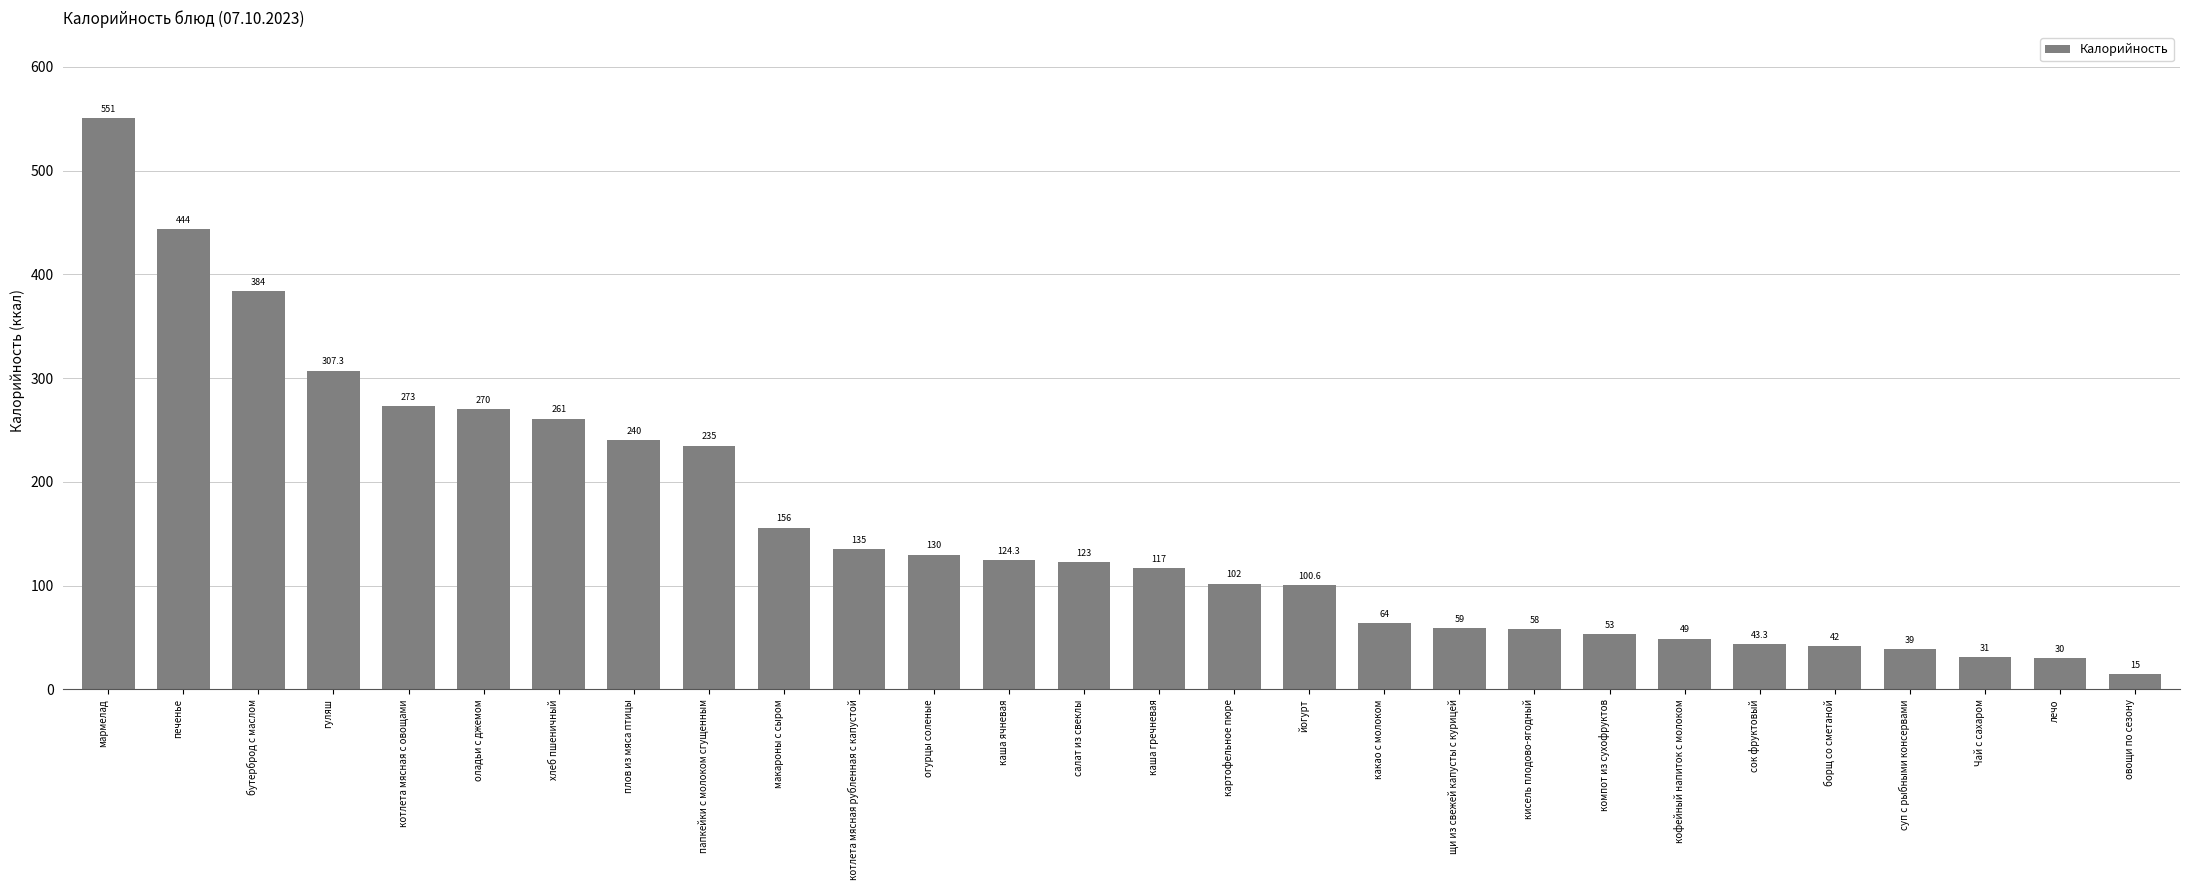

Rank the categories by value from highest to lowest.

мармелад, печенье, бутерброд с маслом, гуляш, котлета мясная с овощами, оладьи с джемом, хлеб пшеничный, плов из мяса птицы, папкейки с молоком сгущенным, макароны с сыром, котлета мясная рубленная с капустой, огурцы соленые, каша ячневая, салат из свеклы, каша гречневая, картофельное пюре, йогурт, какао с молоком, щи из свежей капусты с курицей, кисель плодово-ягодный, компот из сухофруктов, кофейный напиток с молоком, сок фруктовый, борщ со сметаной, суп с рыбными консервами, Чай с сахаром, лечо, овощи по сезону